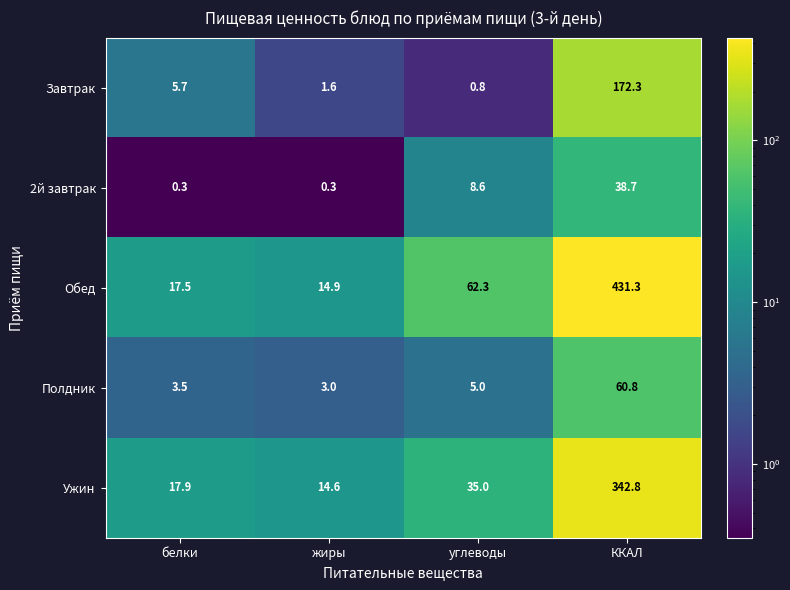

Rank the series by their maximum value, from lowest to highest.

2й завтрак, Полдник, Завтрак, Ужин, Обед